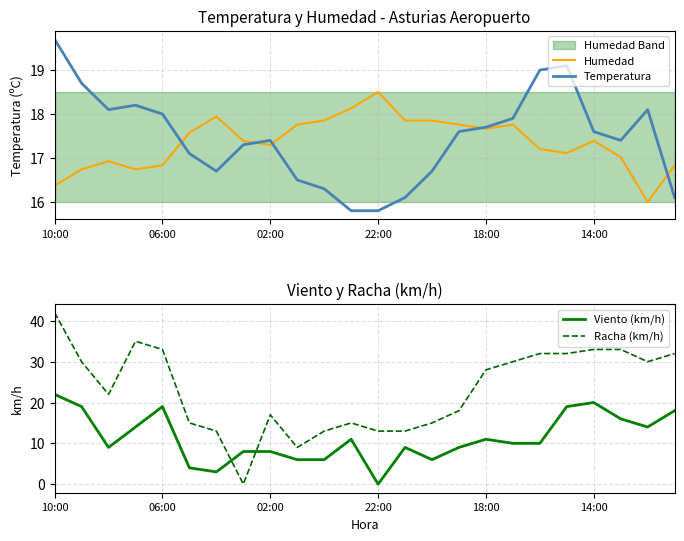

Is it true that Temperatura equals 17.6 at 14:00?

True